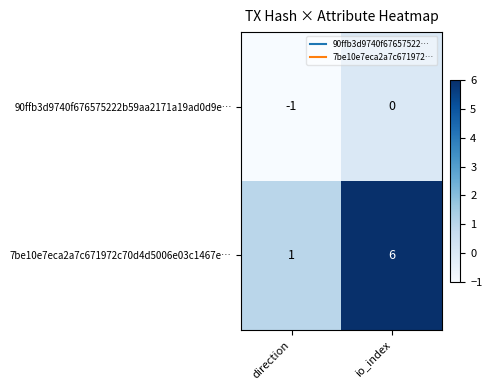

At io_index, list the series in order from smallest to largest.

90ffb3d9740f676575222b59aa2171a19ad0d9e…, 7be10e7eca2a7c671972c70d4d5006e03c1467e…